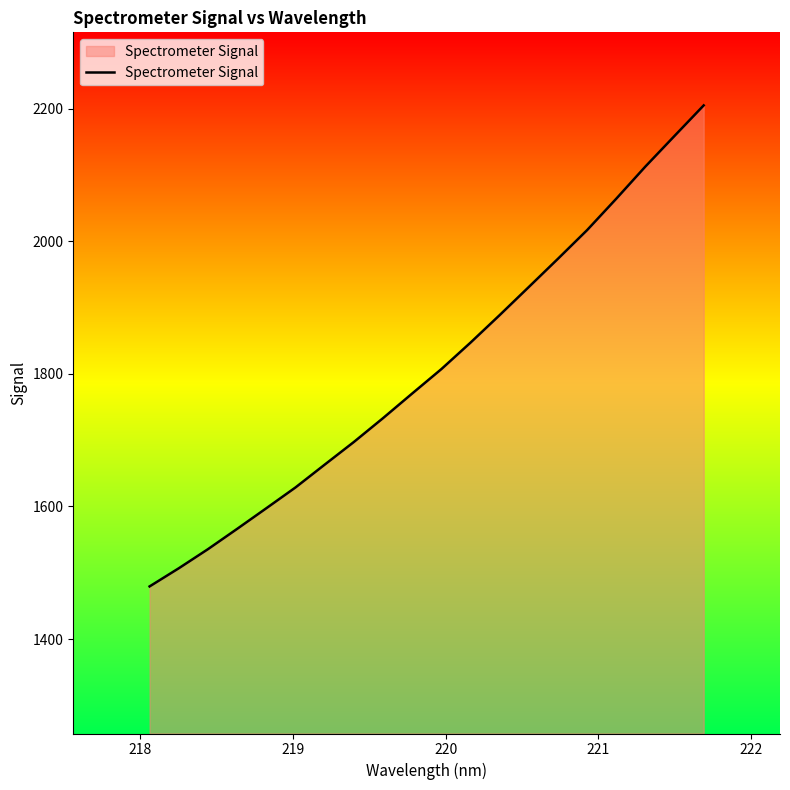

What is the minimum value shown in the chart?

1479.3